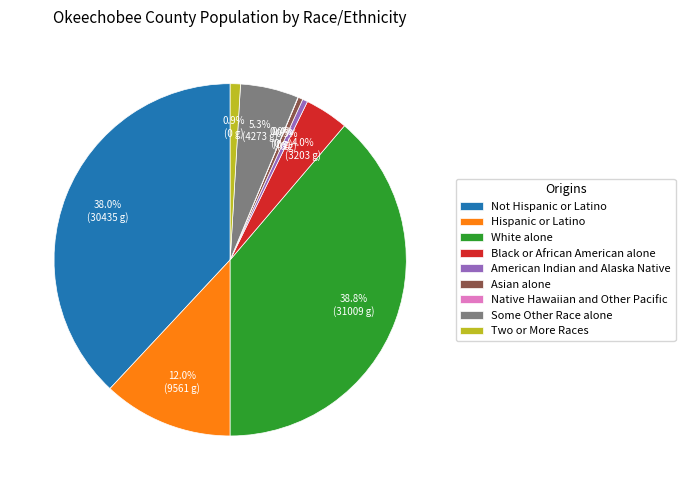

Is Two or More Races the majority of the pie?

No